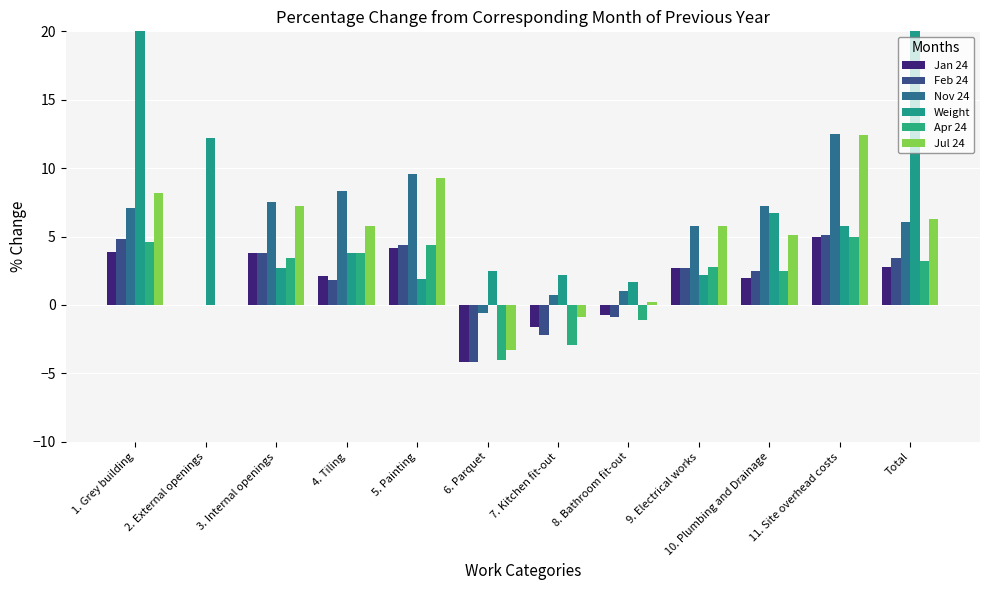

At which category is the sum across all series the highest?

Total